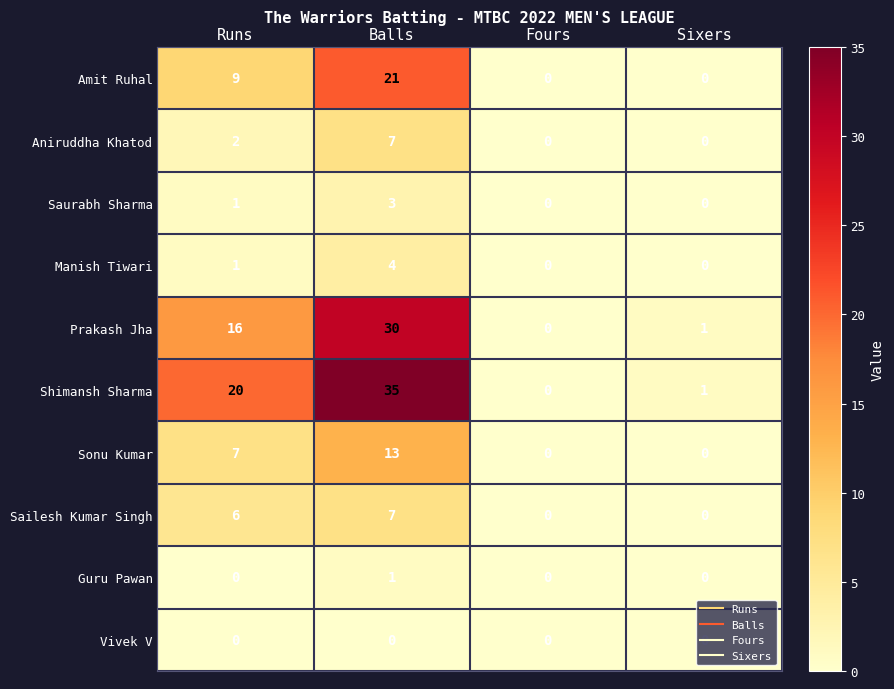

True or false: Shimansh Sharma has a value of 8 at Balls.

False